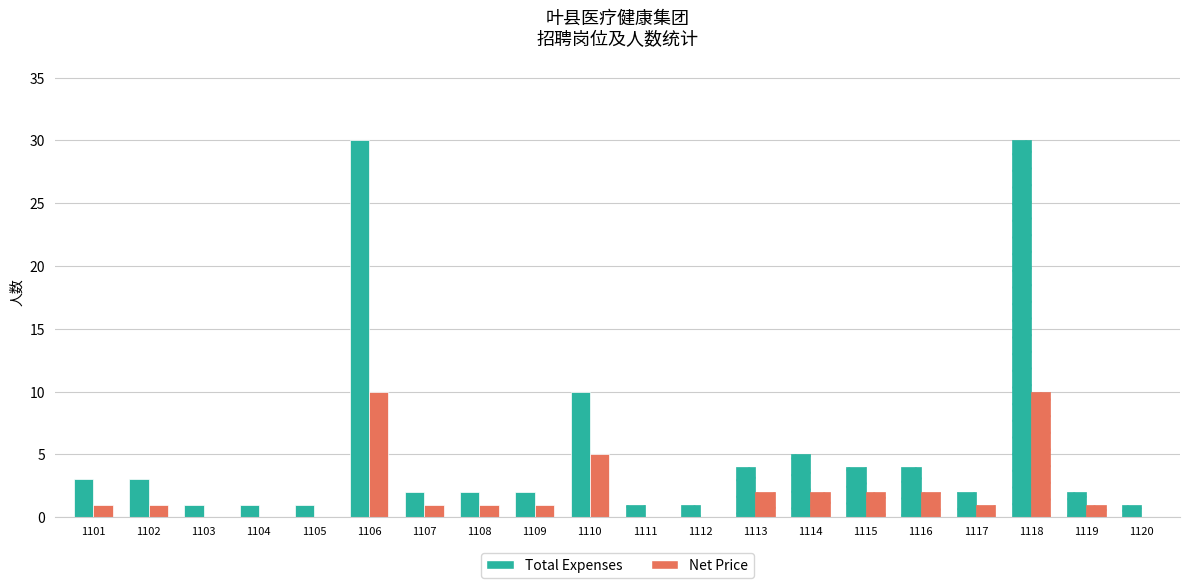

Reading left to right, list all the values displayed in this chart.

Total Expenses: 1101=3	1102=3	1103=1	1104=1	1105=1	1106=30	1107=2	1108=2	1109=2	1110=10	1111=1	1112=1	1113=4	1114=5	1115=4	1116=4	1117=2	1118=30	1119=2	1120=1
Net Price: 1101=1	1102=1	1103=0	1104=0	1105=0	1106=10	1107=1	1108=1	1109=1	1110=5	1111=0	1112=0	1113=2	1114=2	1115=2	1116=2	1117=1	1118=10	1119=1	1120=0